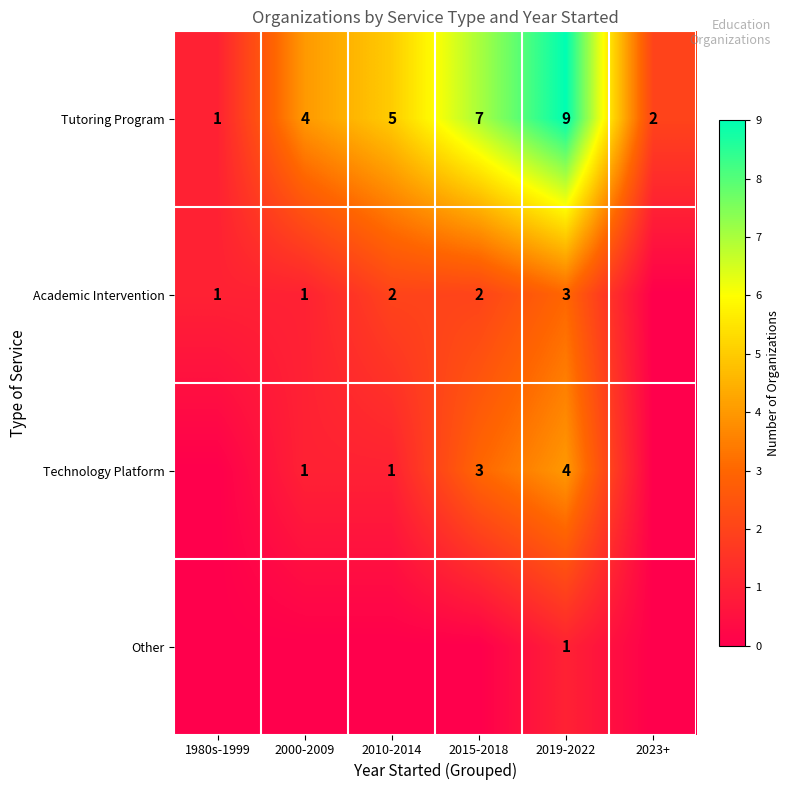

Read the Tutoring Program value at 2015-2018.

7